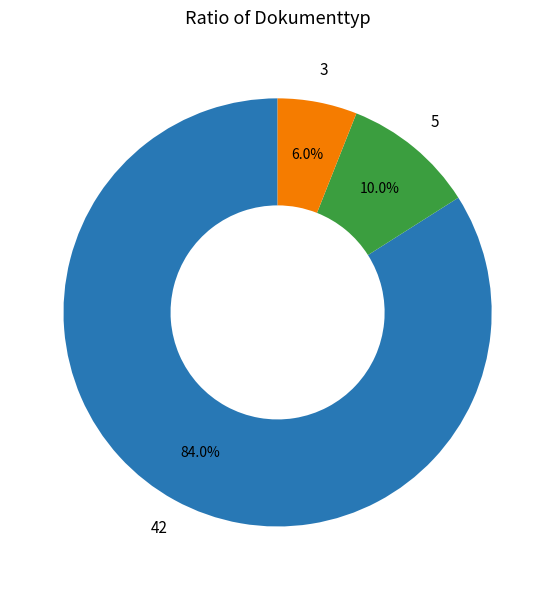

Is there a majority slice in this chart?

Yes